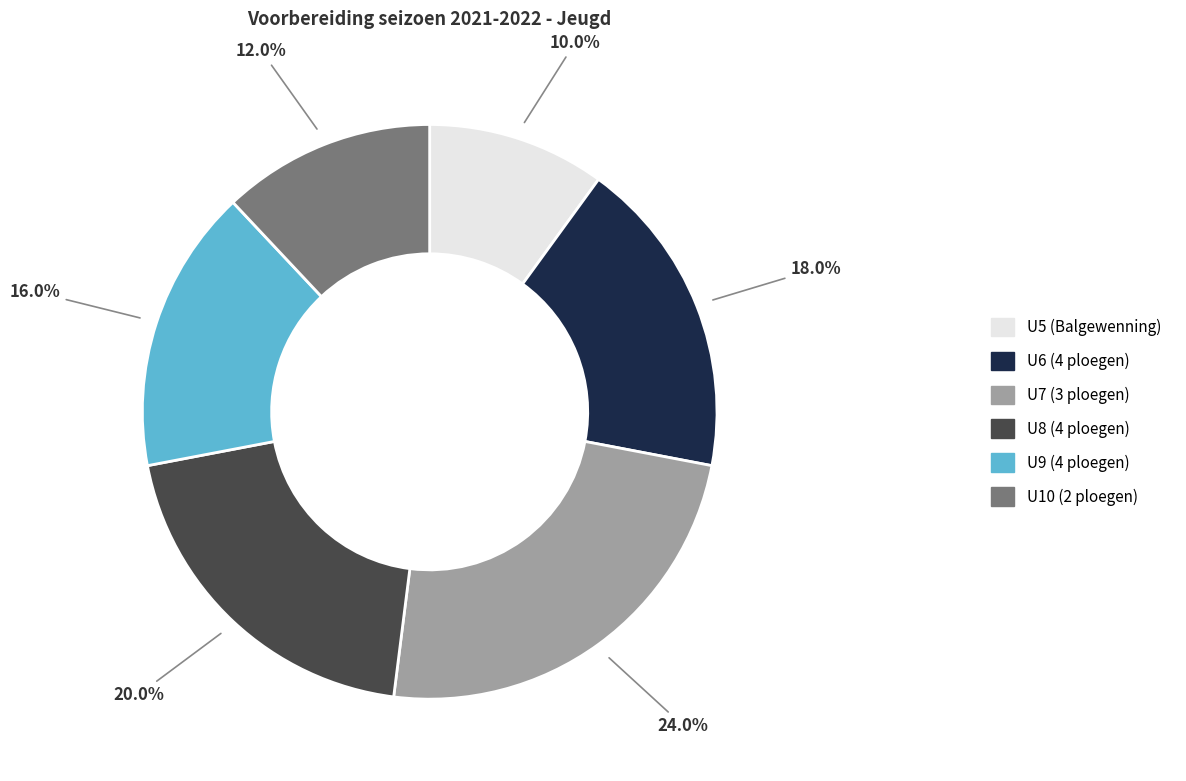

Which category has the smallest portion of the pie?

U5 (Balgewenning)